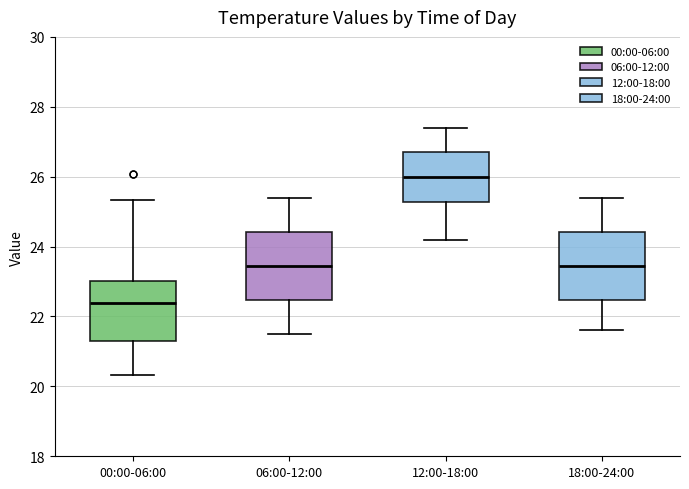

Reading left to right, read every box against the y-axis: the position of its median line, the range the box covers, and the ends of its whiskers. The values are not printed on the chart, so give them approximately, as read against the axis.

00:00-06:00: median 22.4, box 21.4 to 23.0, whiskers 20.4 to 25.4
06:00-12:00: median 23.4, box 22.4 to 24.4, whiskers 21.6 to 25.4
12:00-18:00: median 26.0, box 25.2 to 26.8, whiskers 24.2 to 27.4
18:00-24:00: median 23.4, box 22.4 to 24.4, whiskers 21.6 to 25.4